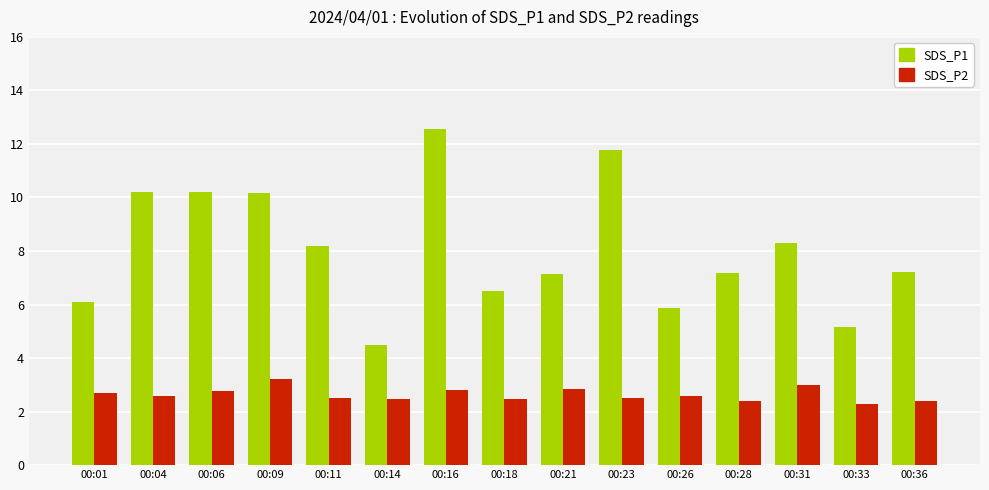

True or false: SDS_P1 has a value of 2.5 at 00:26.

False